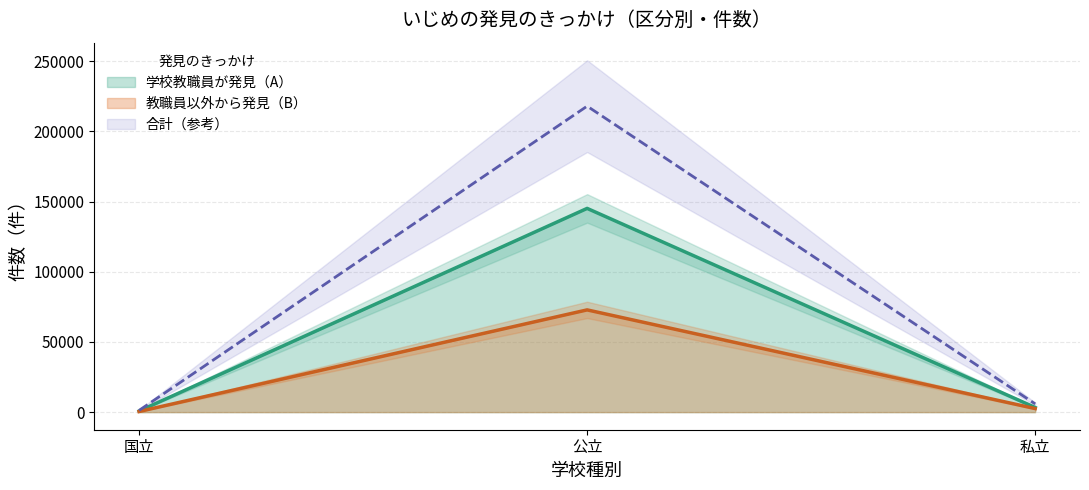

The 教職員以外から発見（B） series shows 41034 at 公立. True or false?

False